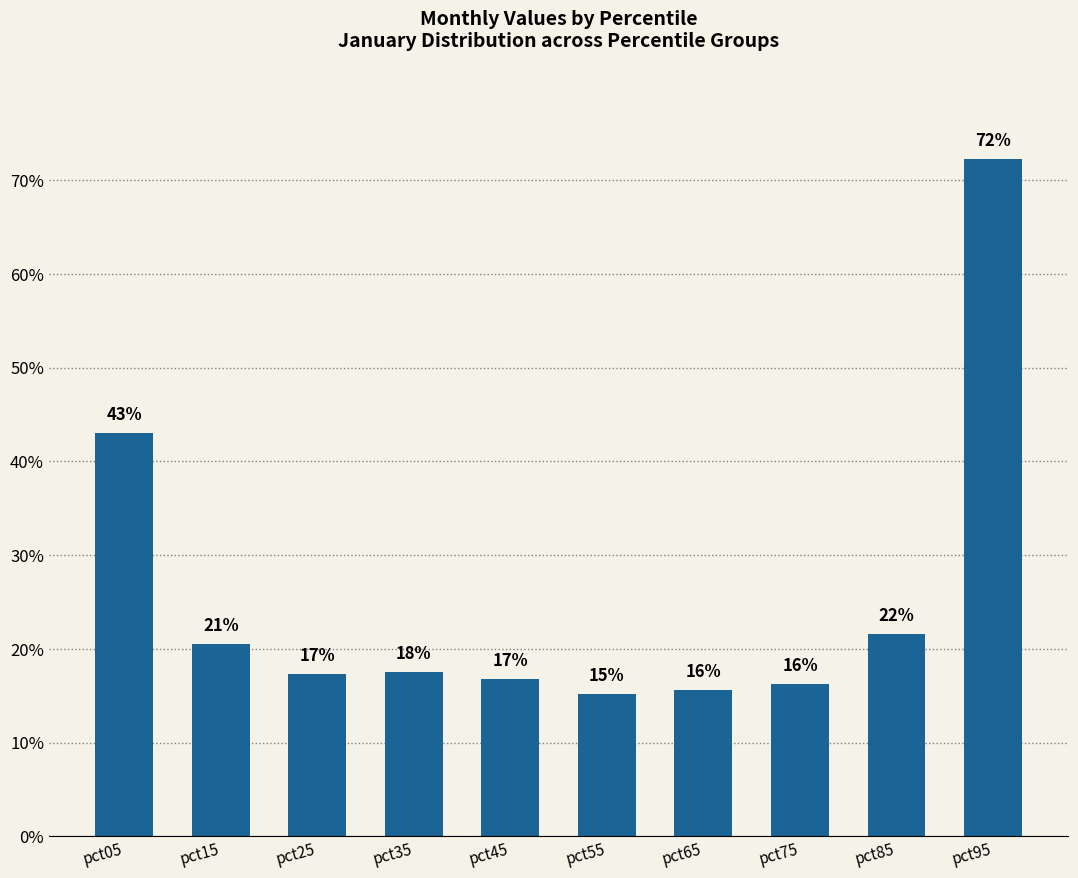

What is the average value?

0.3